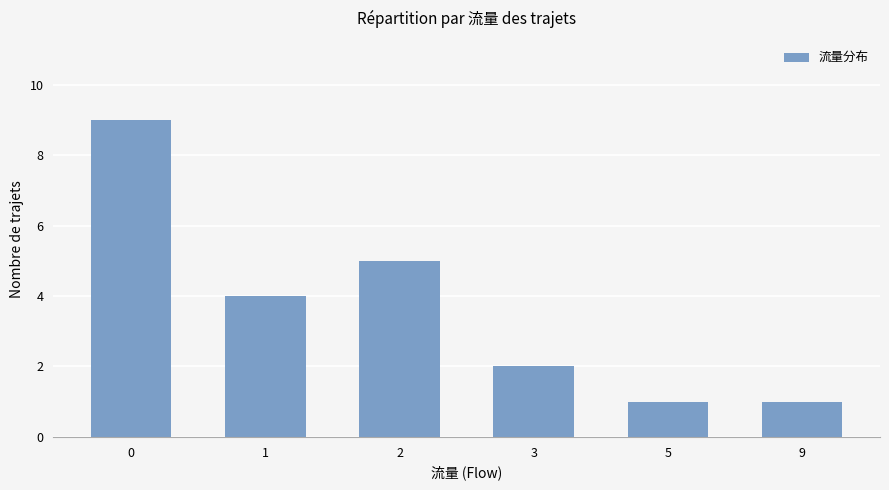

Does the chart contain stacked bars?

No